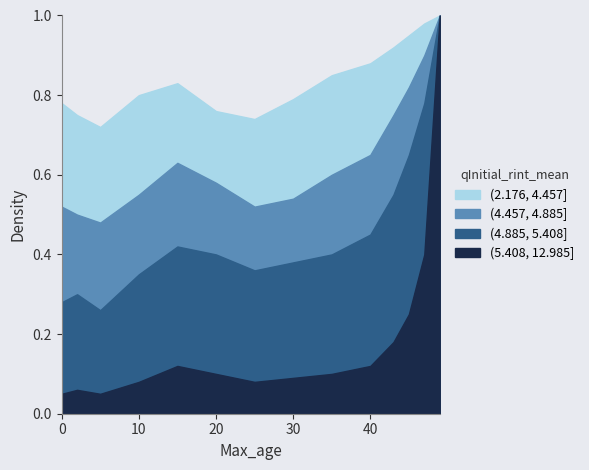

What is the value of the (2.176, 4.457] point at the 12th from the left?

0.9